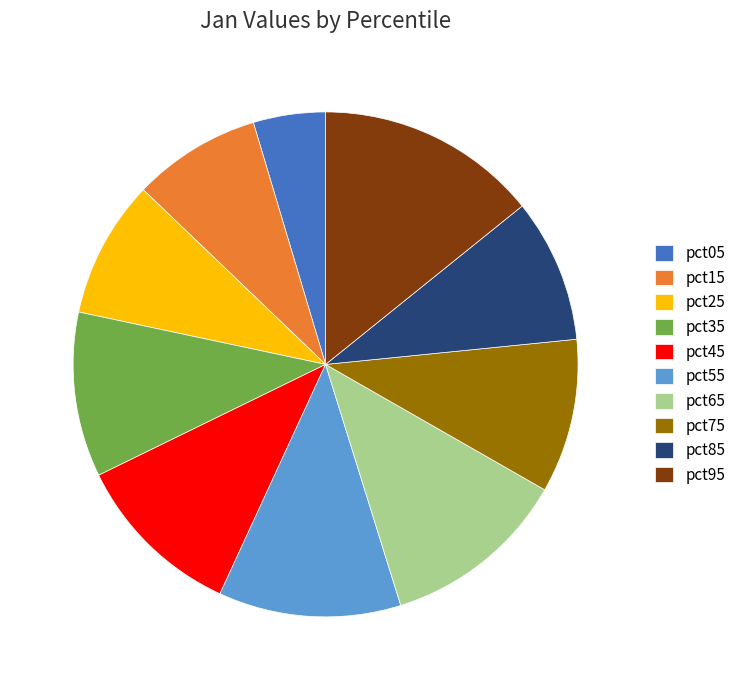

Does pct25 account for over 50% of the chart?

No